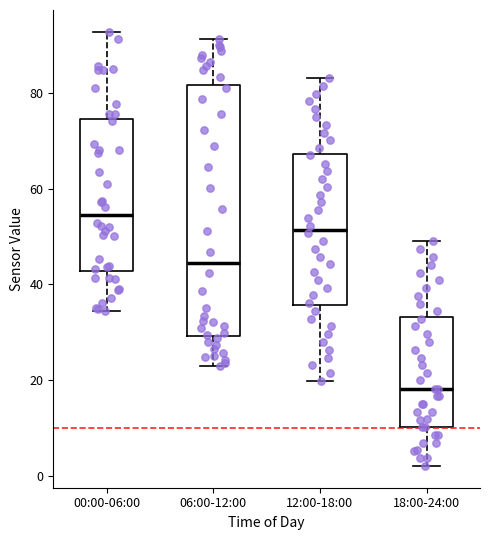

Reading left to right, transcribe this box plot: for each box, give where its median line is, the range the box spans, and where its two whiskers end, as read against the y-axis. The values are not printed on the chart, so give them approximately, as read against the axis.

00:00-06:00: median 54, box 42 to 74, whiskers 34 to 92
06:00-12:00: median 44, box 30 to 82, whiskers 22 to 92
12:00-18:00: median 52, box 36 to 68, whiskers 20 to 84
18:00-24:00: median 18, box 10 to 34, whiskers 2 to 50